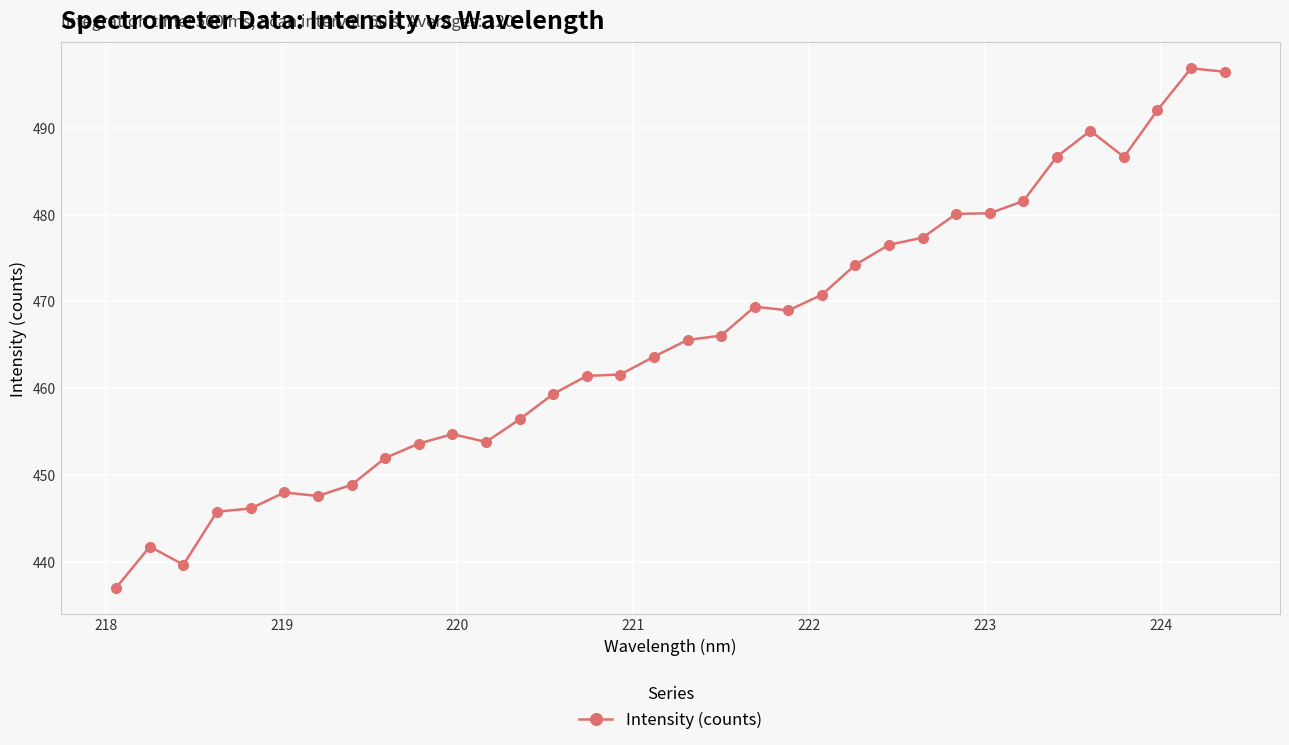

What is the greatest value displayed?

496.9